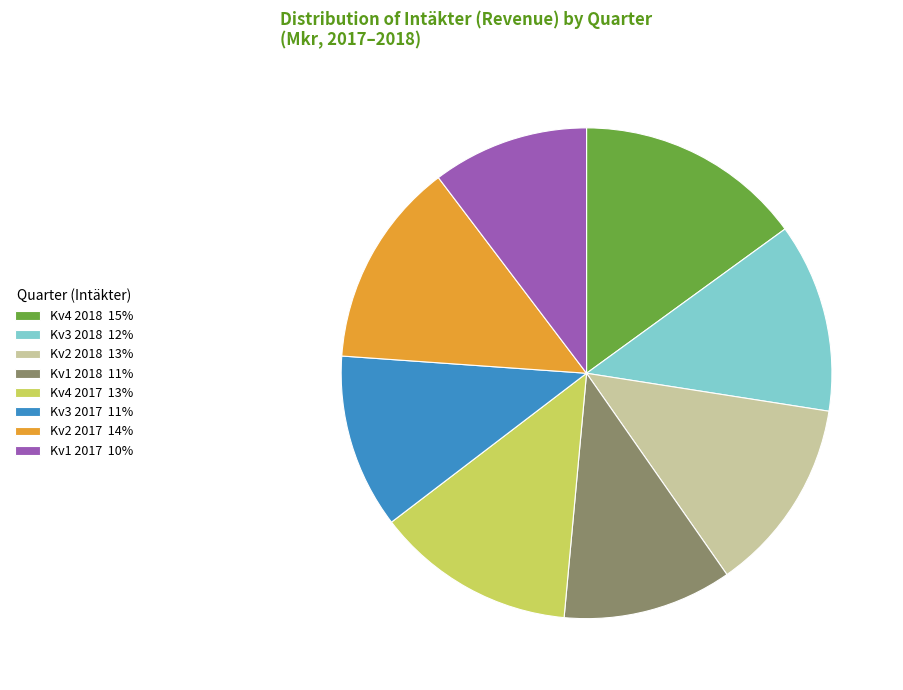

The Kv1 2017 slice represents 4% of the pie. True or false?

False